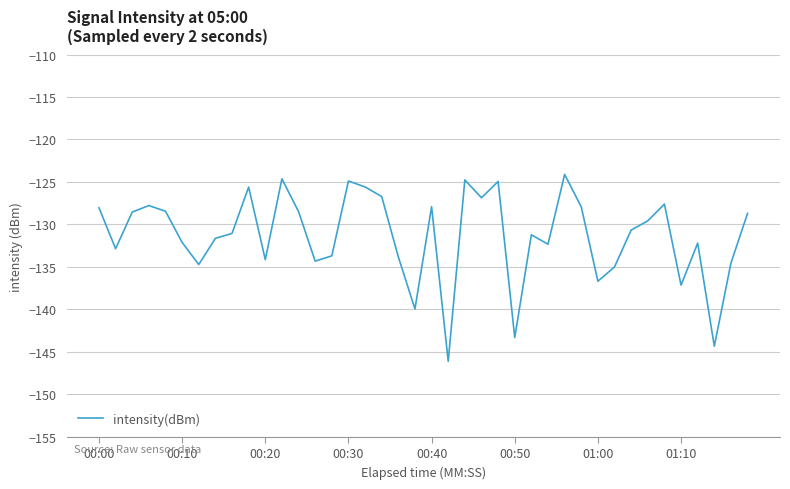

What is the difference between the maximum and minimum values?

22.0